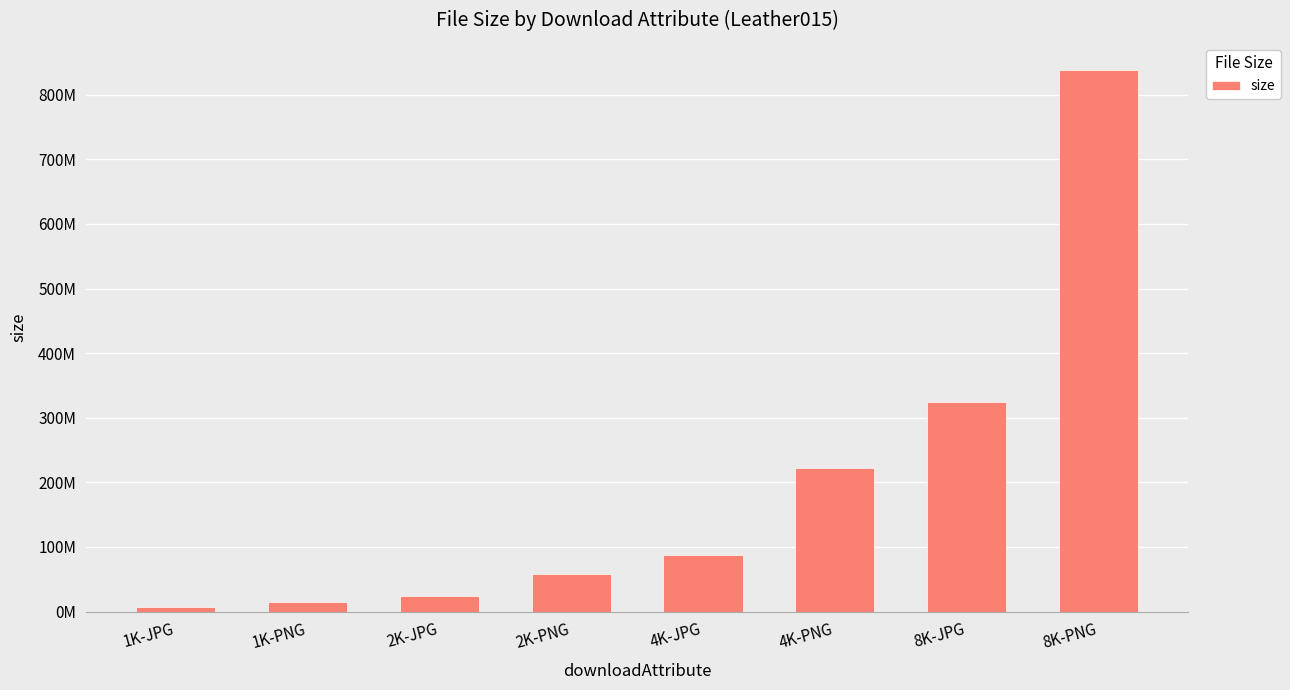

Does the chart contain any negative values?

No